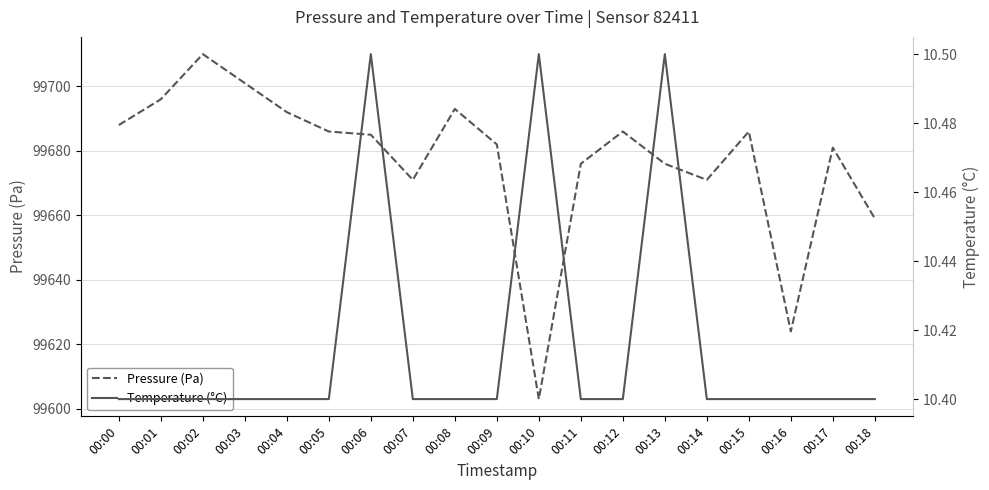

At which category is the sum across all series the highest?

00:02